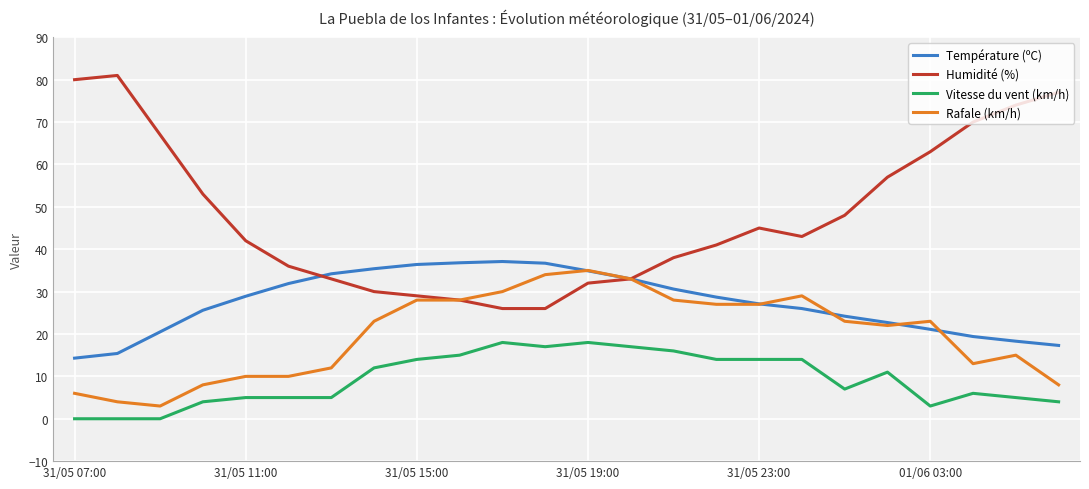

True or false: Rafale (km/h) and Vitesse du vent (km/h) cross at least once.

False